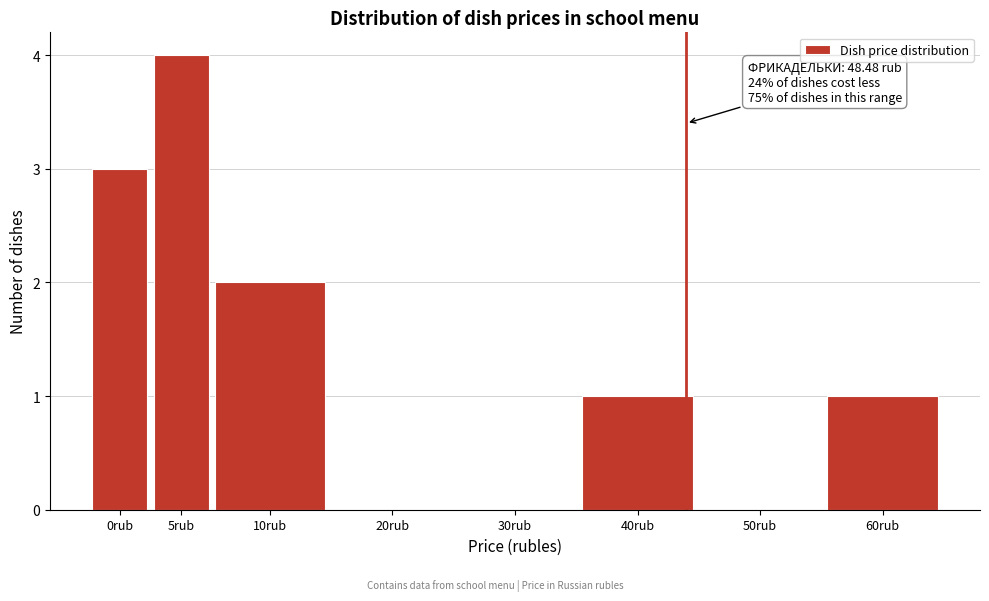

Reading right to left, extract all data points from this chart.

60rub=1	50rub=0	40rub=1	30rub=0	20rub=0	10rub=2	5rub=4	0rub=3